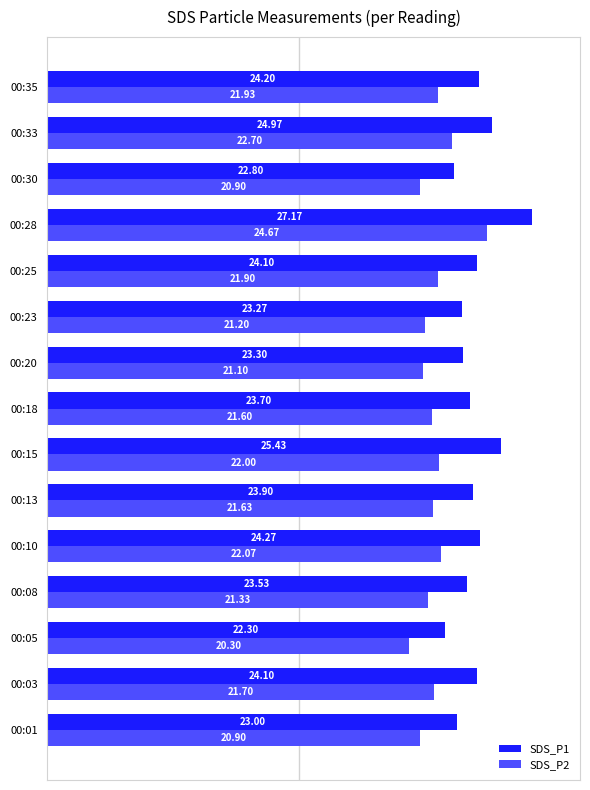

What is the sum of all SDS_P2 values?

325.9